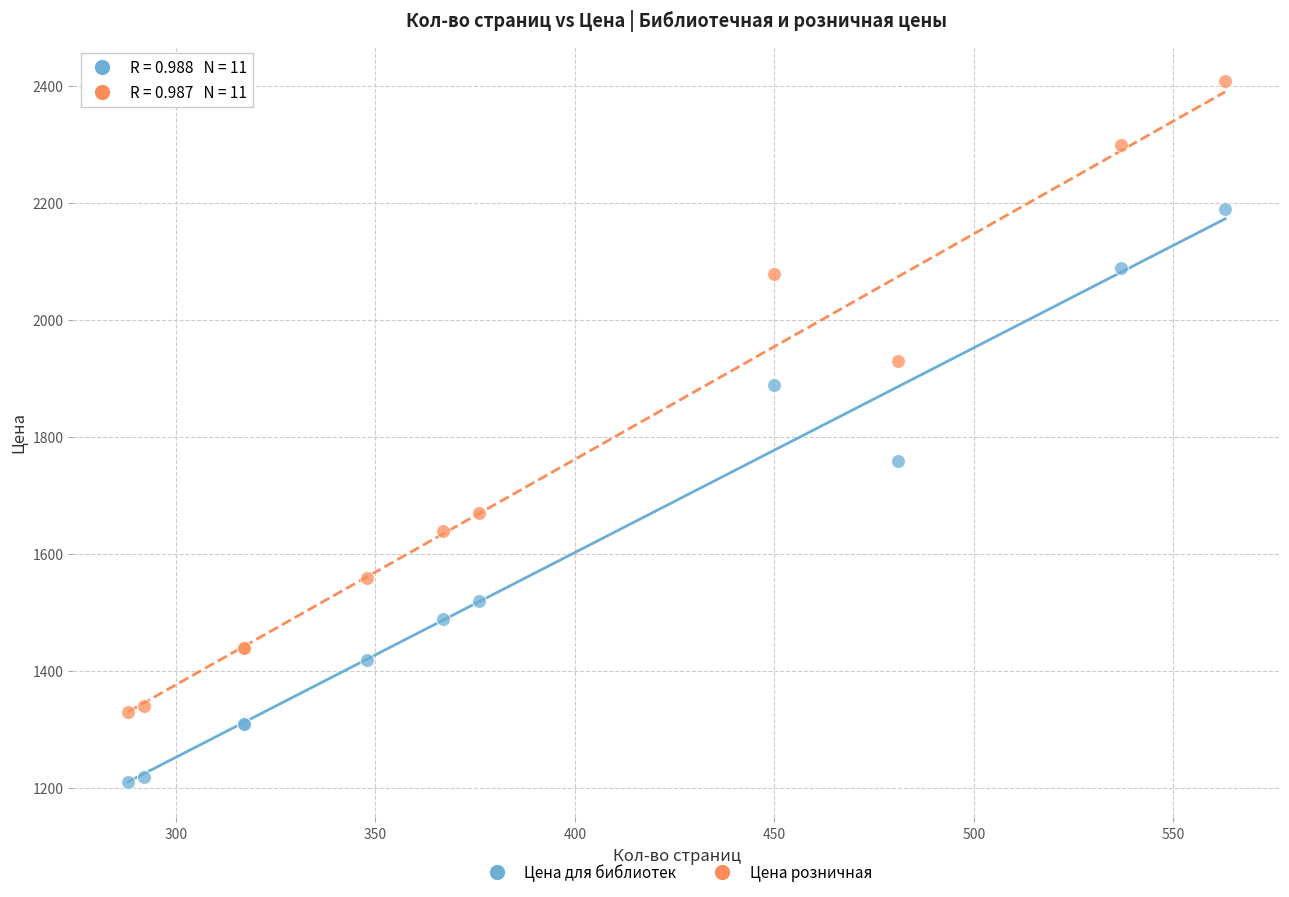

Which series reaches the minimum Y coordinate?

Цена для библиотек